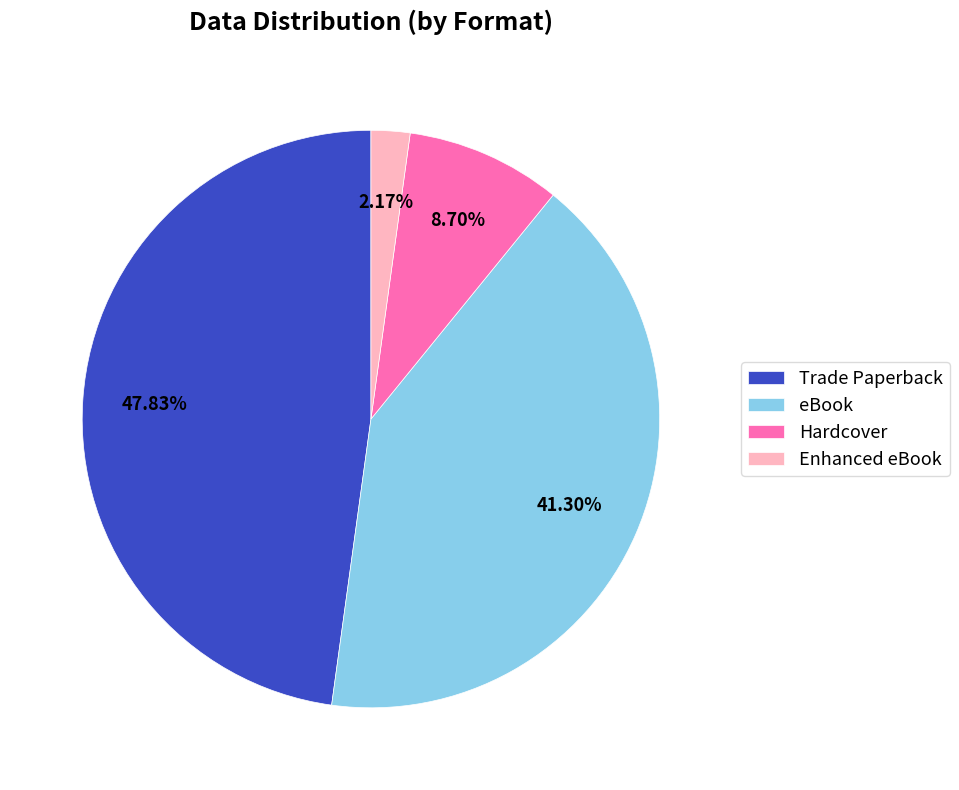

To the nearest percent, what portion does Trade Paperback represent?

48%